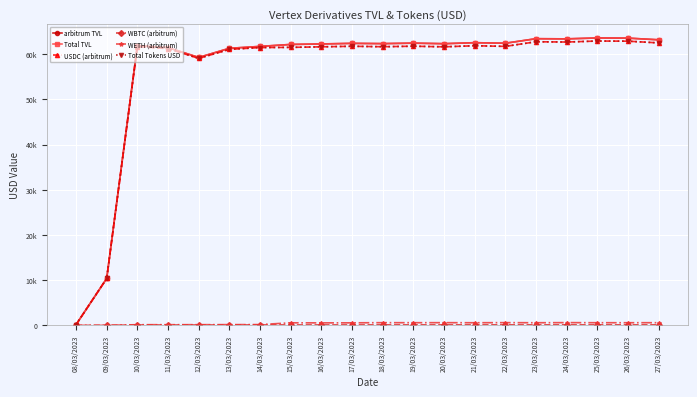

Which category has the lowest value in the WBTC (arbitrum) series?

08/03/2023